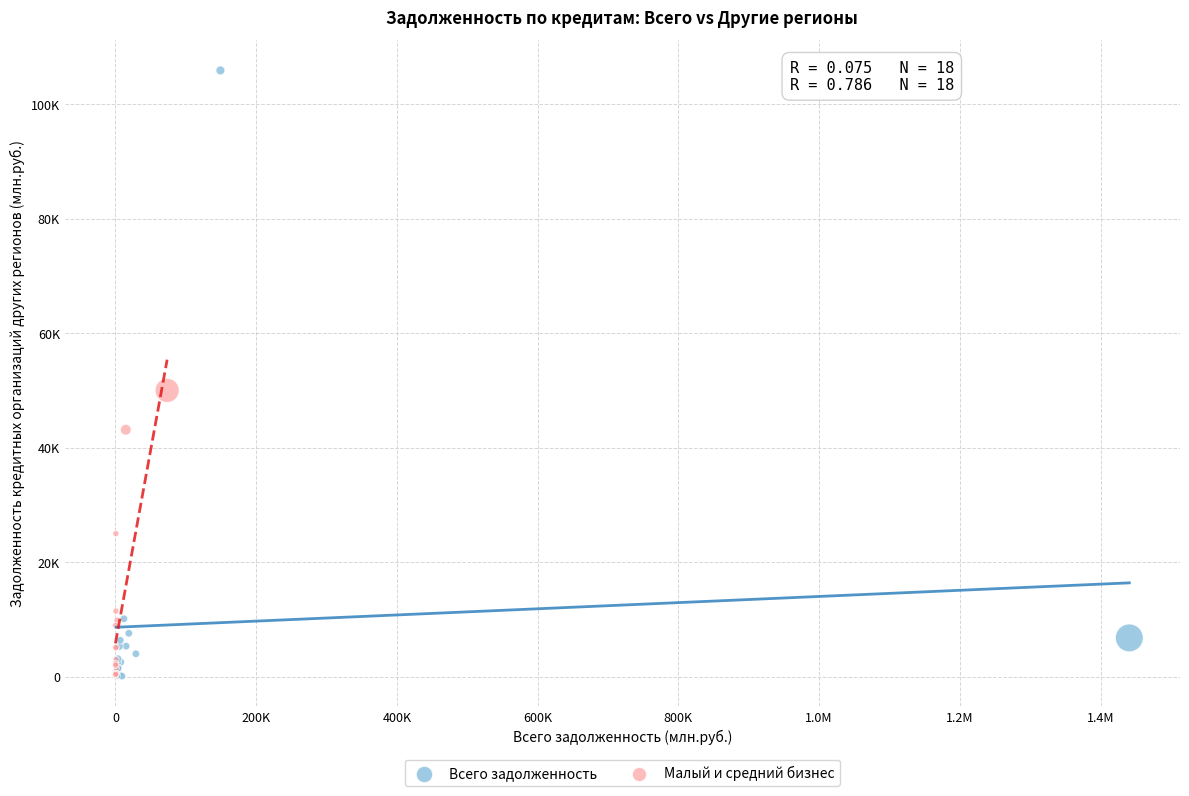

What are all the series names shown in the legend?

Всего задолженность, Малый и средний бизнес